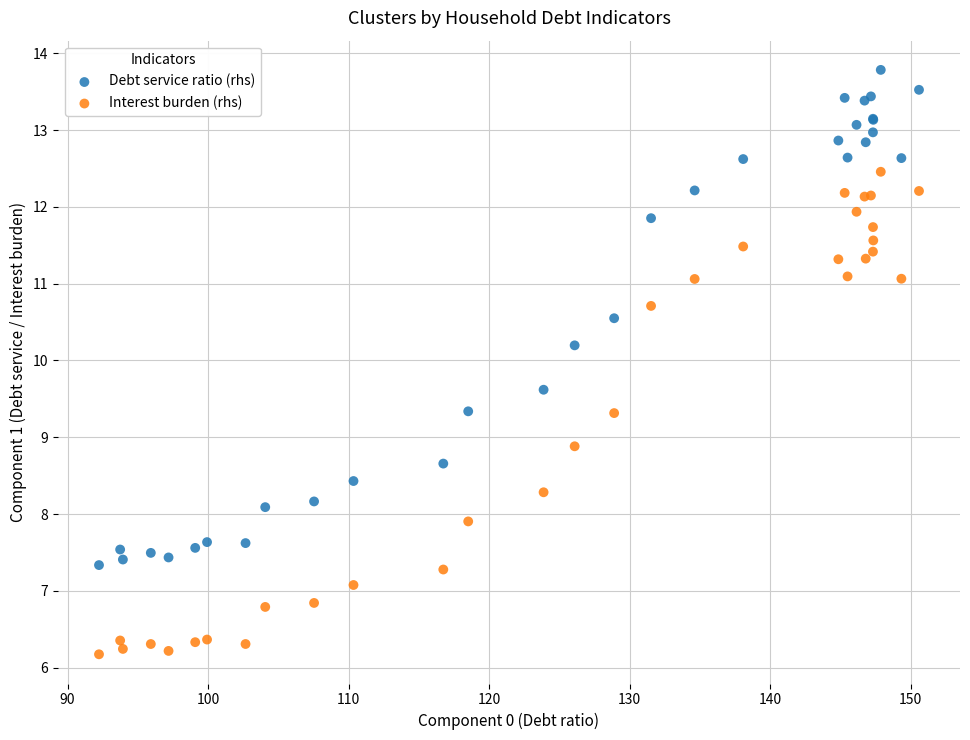

Which series contains the lowest Y value?

Interest burden (rhs)